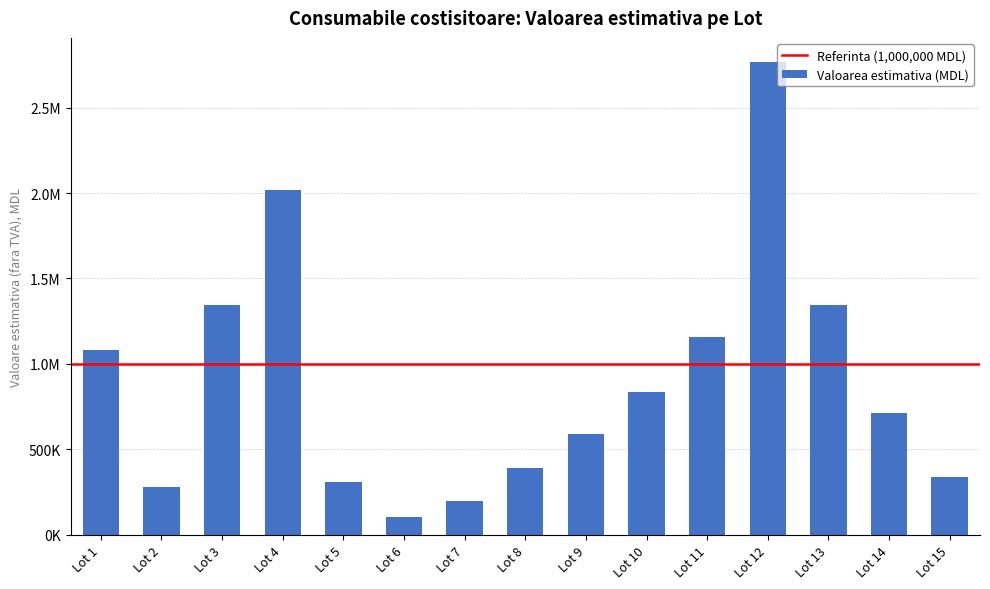

List the labels in order of value, smallest first.

Lot 6, Lot 7, Lot 2, Lot 5, Lot 15, Lot 8, Lot 9, Lot 14, Lot 10, Lot 1, Lot 11, Lot 13, Lot 3, Lot 4, Lot 12